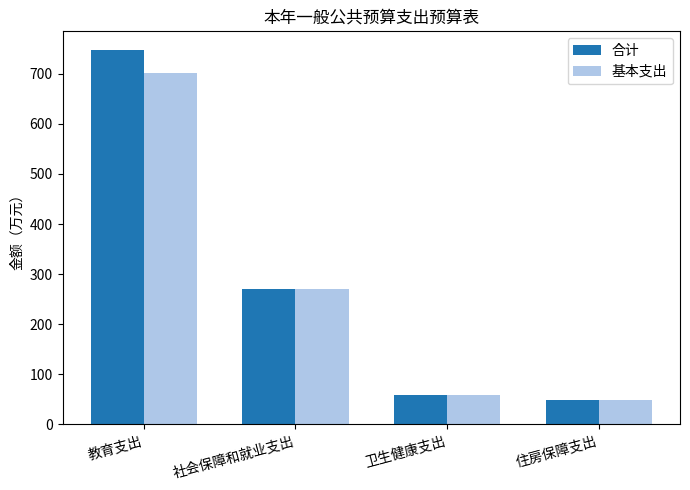

Where is 合计 nearest to the value 397?

社会保障和就业支出